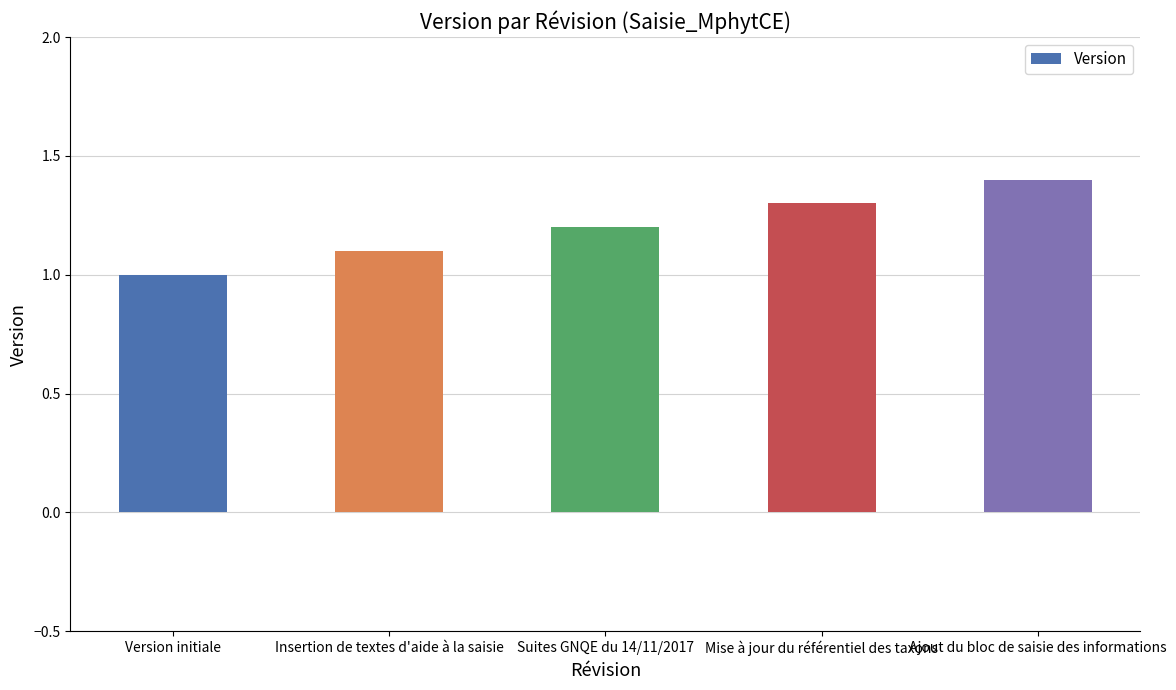

What is the value of the 3rd bar from the left?

1.2